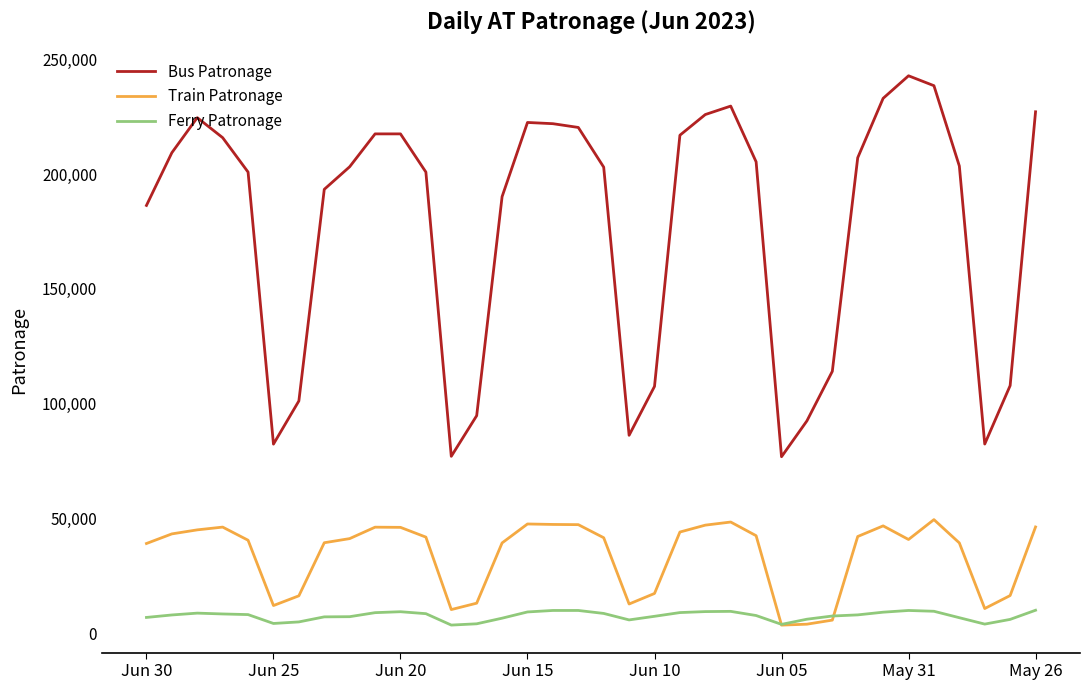

List the series in order of their peak value, lowest first.

Ferry Patronage, Train Patronage, Bus Patronage